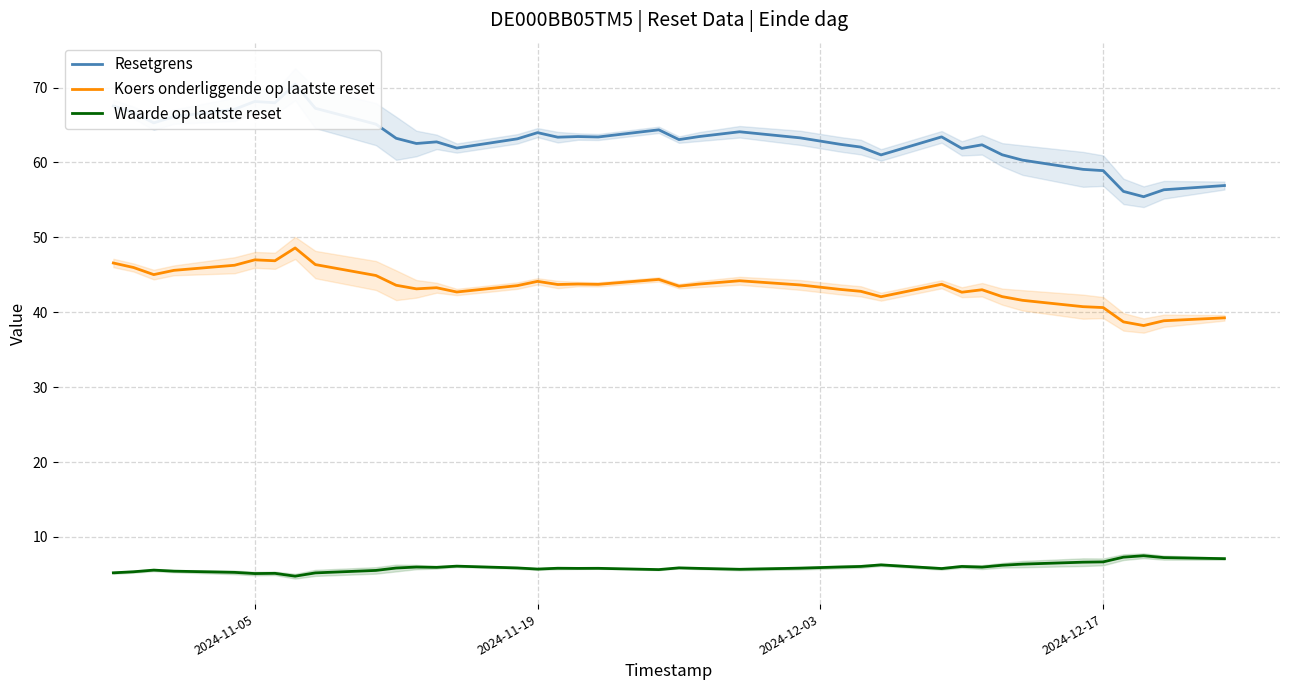

What is the value of the Koers onderliggende op laatste reset point at the 18th from the left?

43.8